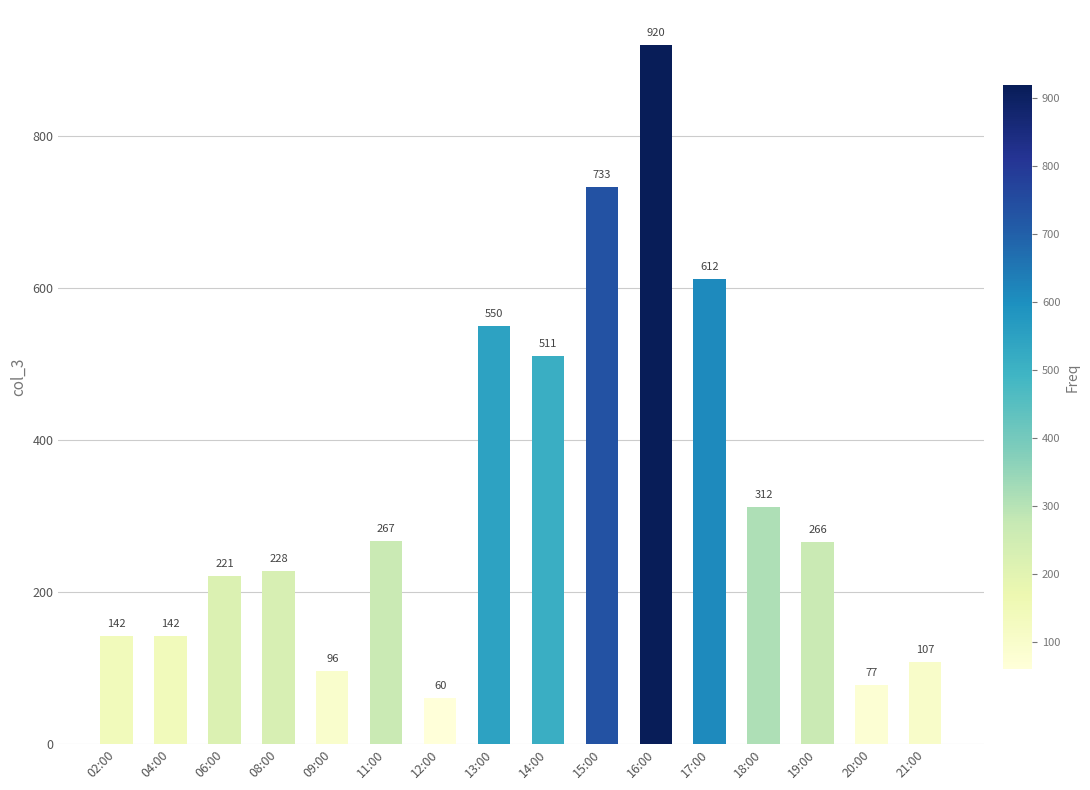

What is the ratio of the value at 18:00 to the value at 20:00?

4.1